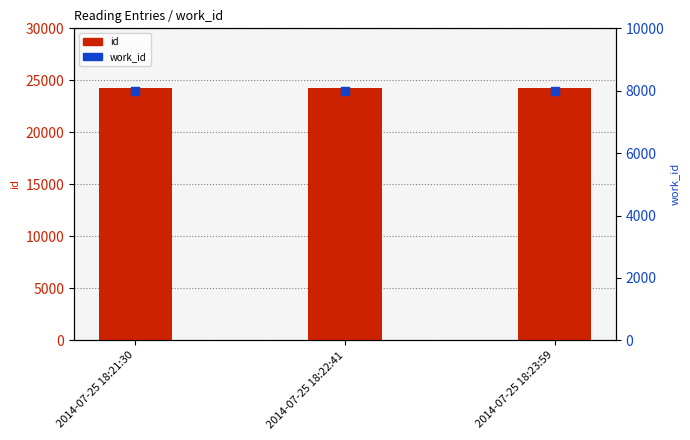

Which series contains the lowest Y value?

work_id